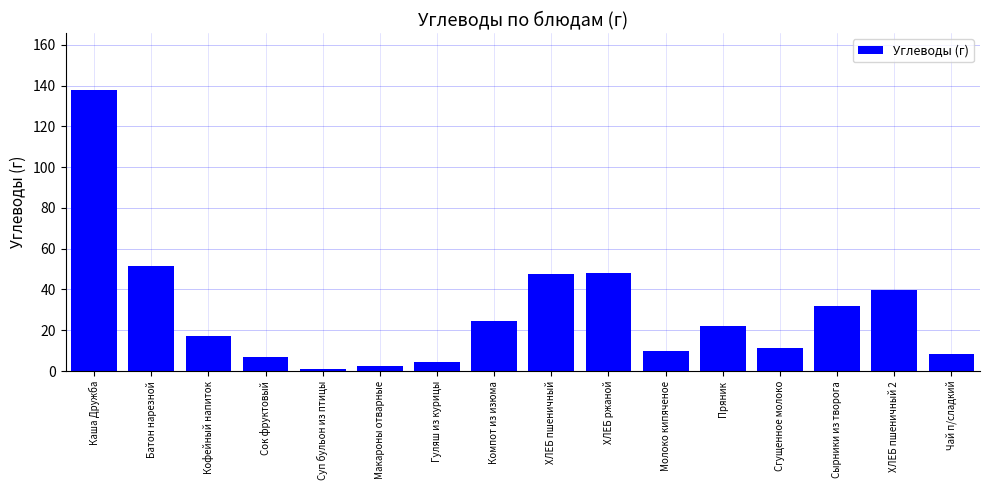

Reading left to right, transcribe all the data shown in this chart.

138.1	51.4	17.2	6.7	1.1	2.5	4.5	24.3	47.5	48.3	9.6	22.3	11.2	31.9	39.6	8.4